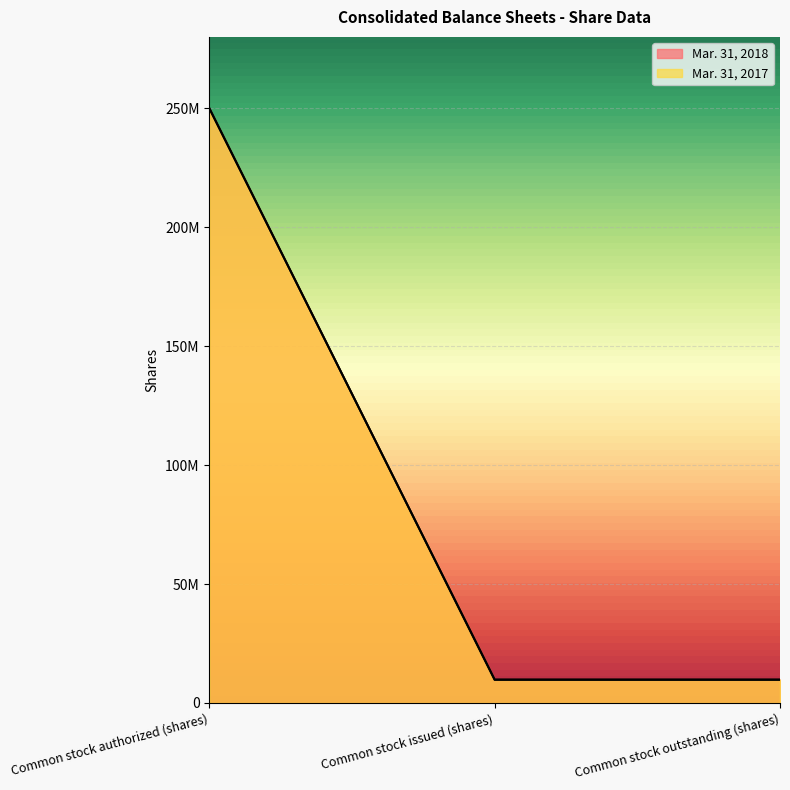

Rank the series by their maximum value, from highest to lowest.

Mar. 31, 2018, Mar. 31, 2017